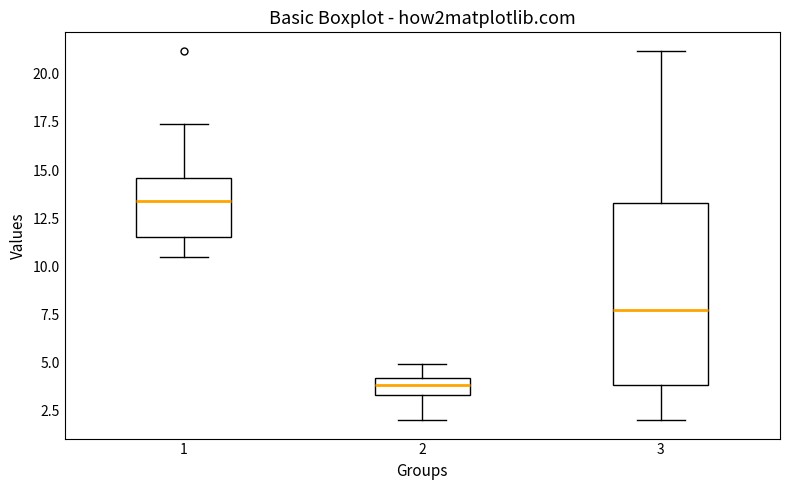

Where is the lower edge of the box at x = 3 on the y-axis? The values are not printed on the chart, so give them approximately, as read against the axis.

4.0